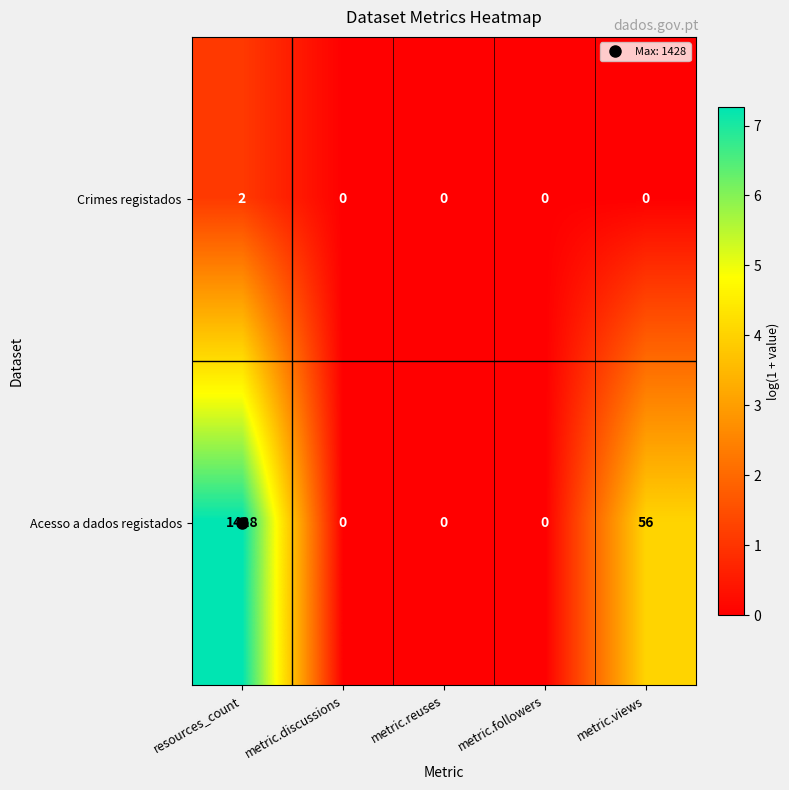

Which label corresponds to the largest value in the chart?

resources_count